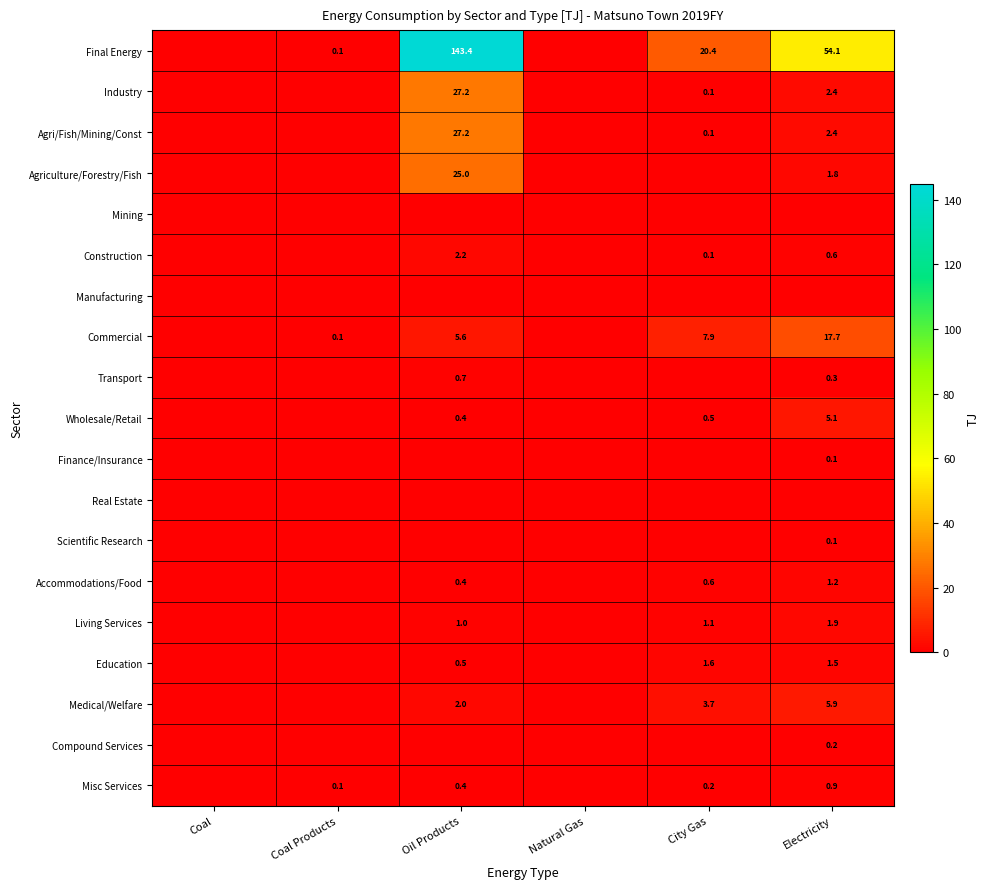

What is the total value across all series at City Gas?

36.3